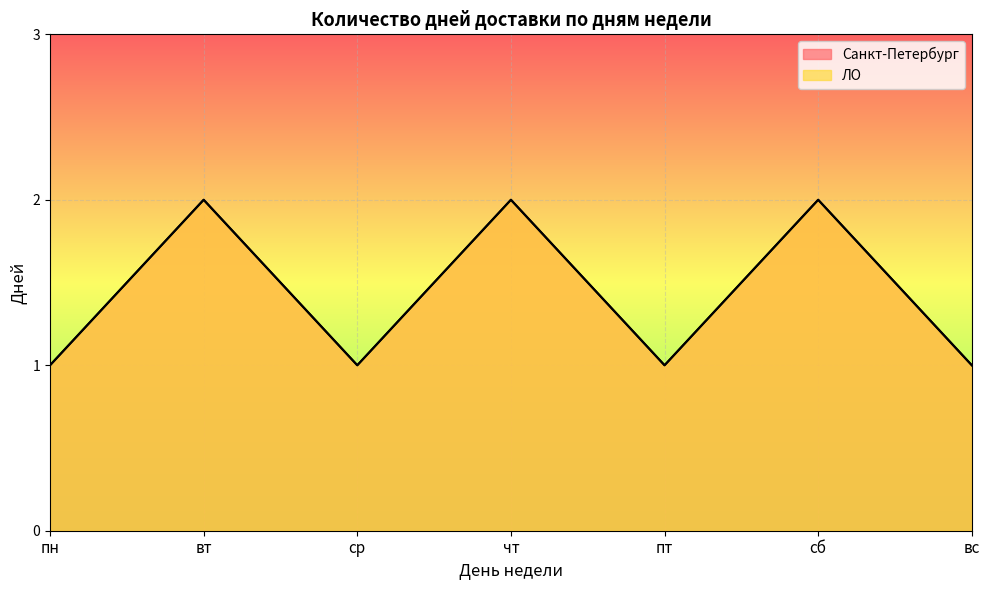

What are all the series names shown in the legend?

Санкт-Петербург, ЛО